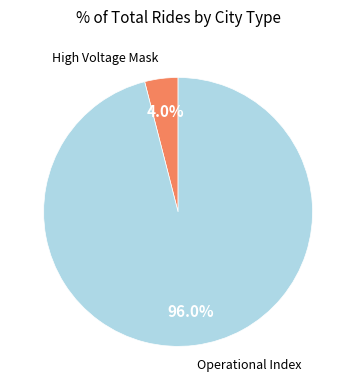

Which slice is the smallest?

High Voltage Mask